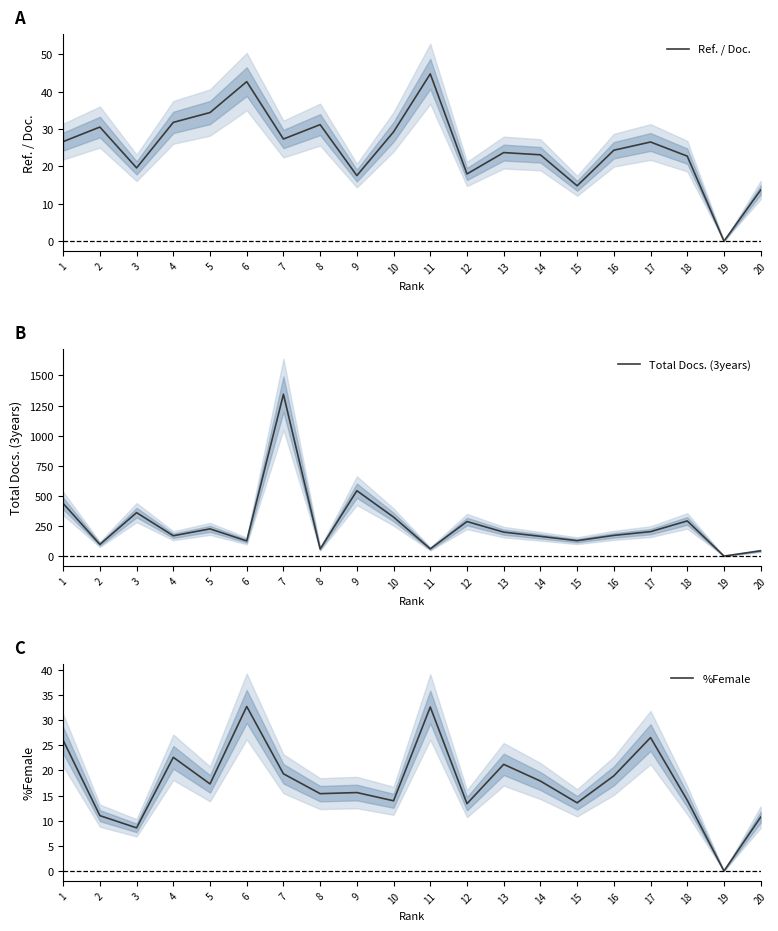

At which label does Total Docs. (3years) reach its peak?

7